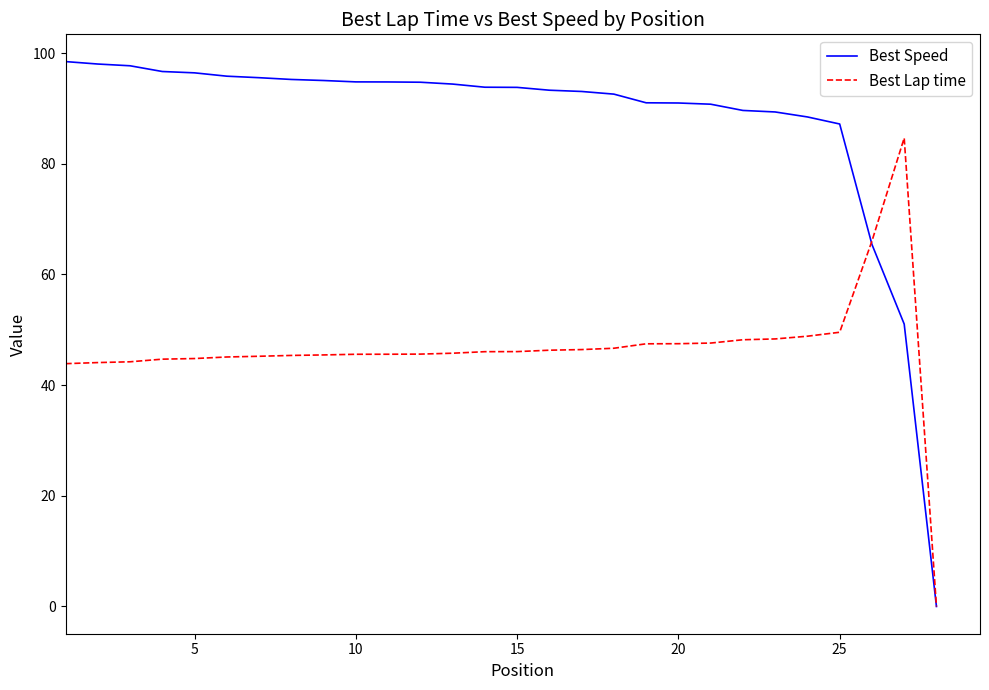

What are all the series names shown in the legend?

Best Speed, Best Lap time